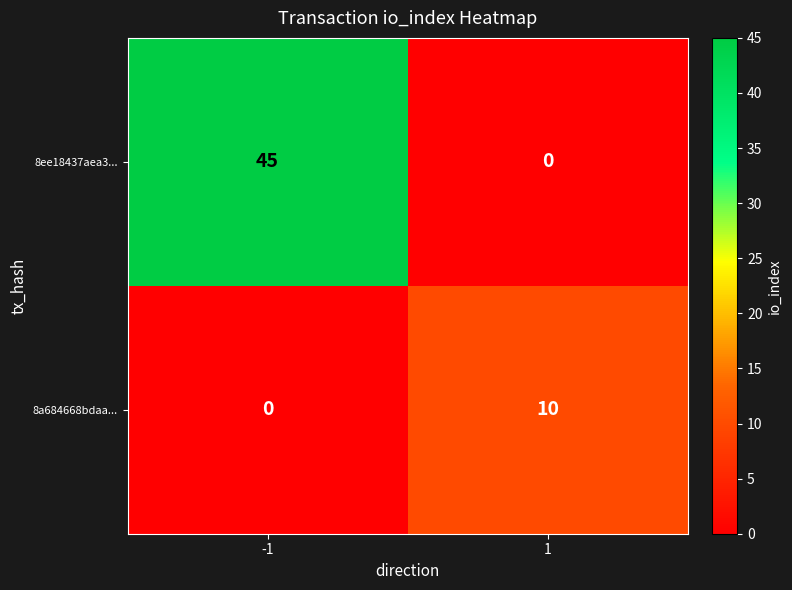

What is the sum of all 8a684668bdaa... values?

10